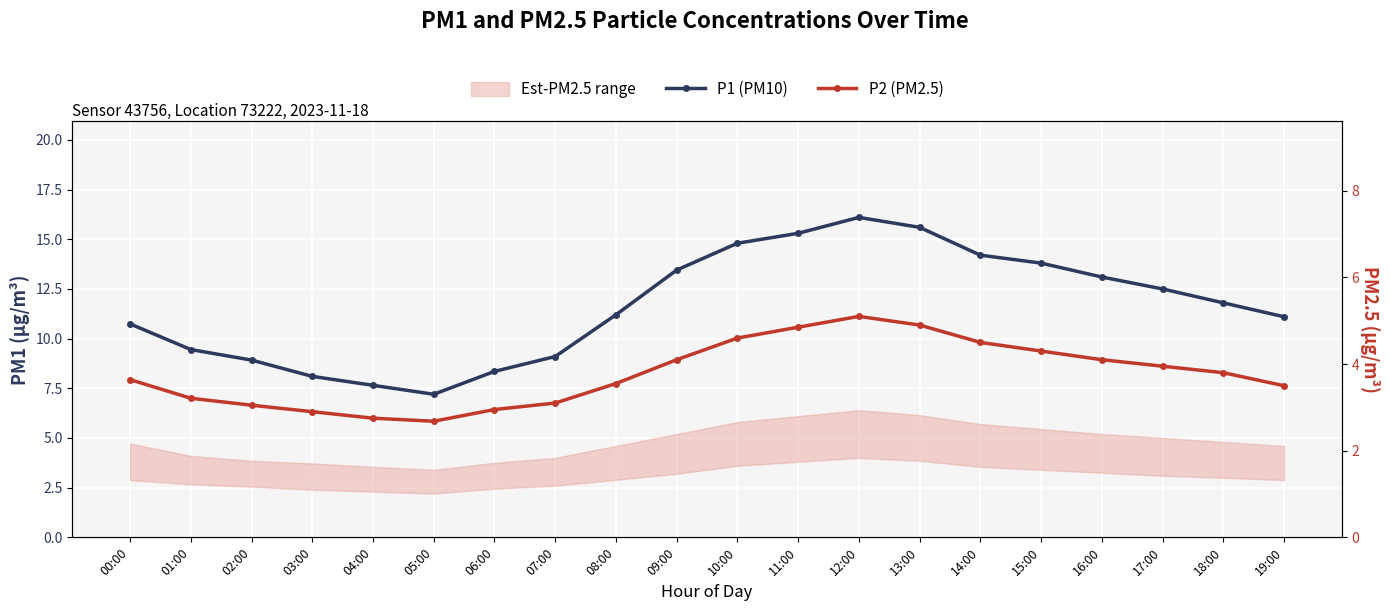

What is the smallest value displayed?

2.7